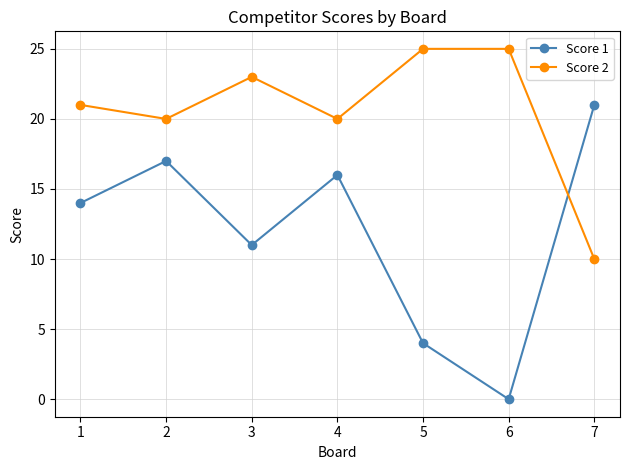

What is the sum of all Score 1 values?

83